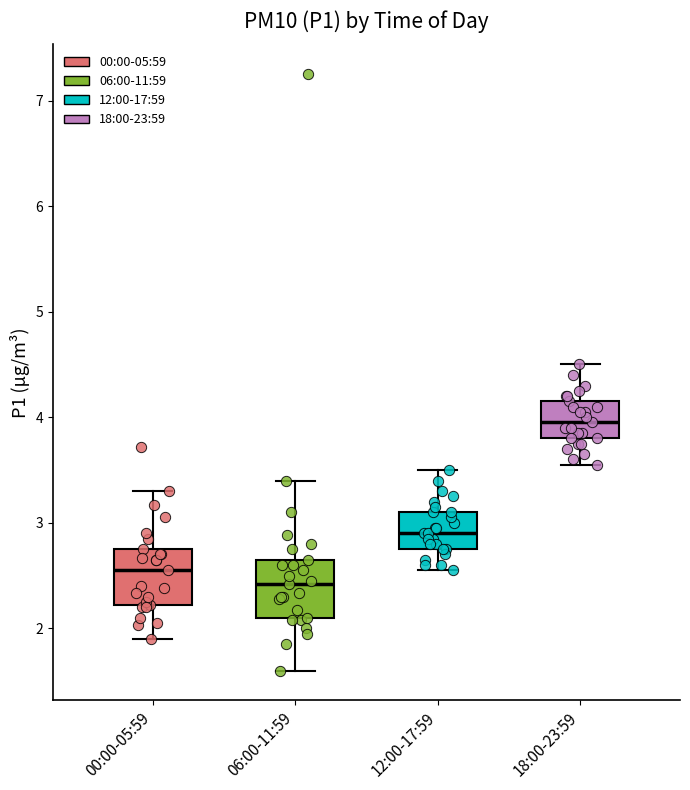

Reading left to right, transcribe this box plot: for each box, give where its median line is, the range the box spans, and where its two whiskers end, as read against the y-axis. The values are not printed on the chart, so give them approximately, as read against the axis.

00:00-05:59: median 2.6, box 2.2 to 2.8, whiskers 1.9 to 3.3
06:00-11:59: median 2.4, box 2.1 to 2.7, whiskers 1.6 to 3.4
12:00-17:59: median 2.9, box 2.8 to 3.1, whiskers 2.6 to 3.5
18:00-23:59: median 4.0, box 3.8 to 4.2, whiskers 3.6 to 4.5